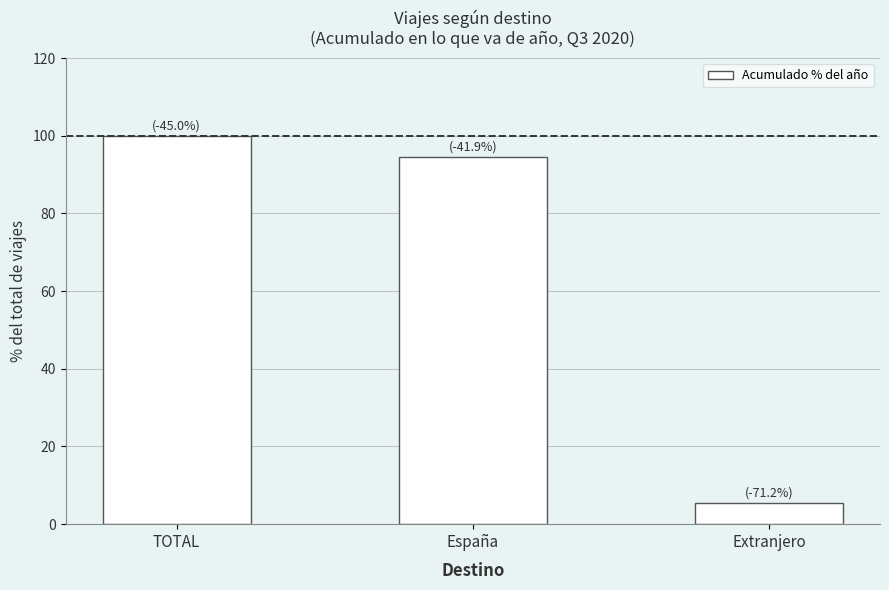

Reading right to left, what are all the values shown in this chart?

Extranjero=5.5	España=94.5	TOTAL=100.0